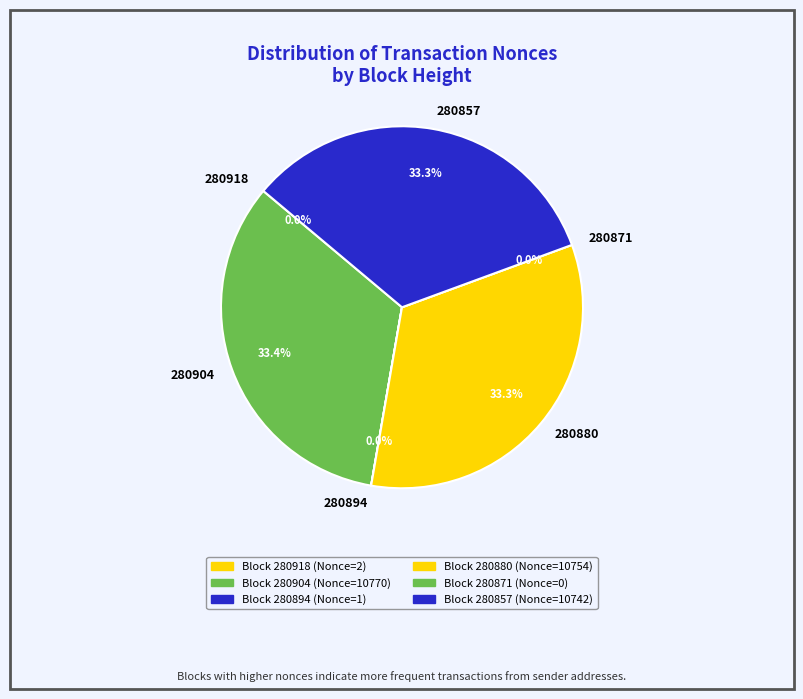

Rank the categories by value from lowest to highest.

280871, 280894, 280918, 280857, 280880, 280904